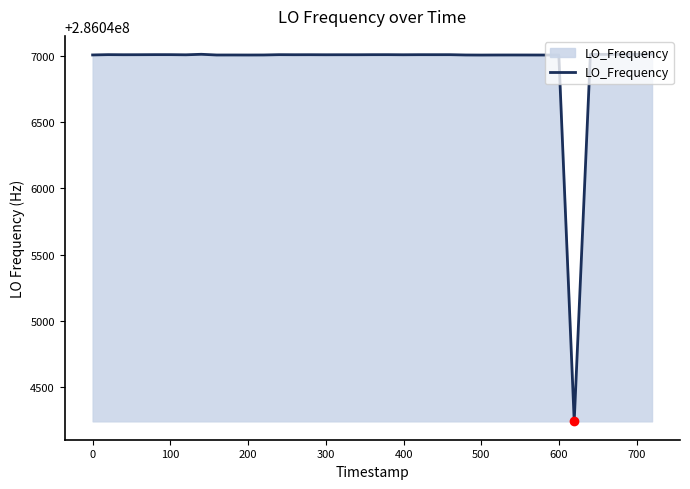

What is the difference between the maximum and minimum values?

2770.7